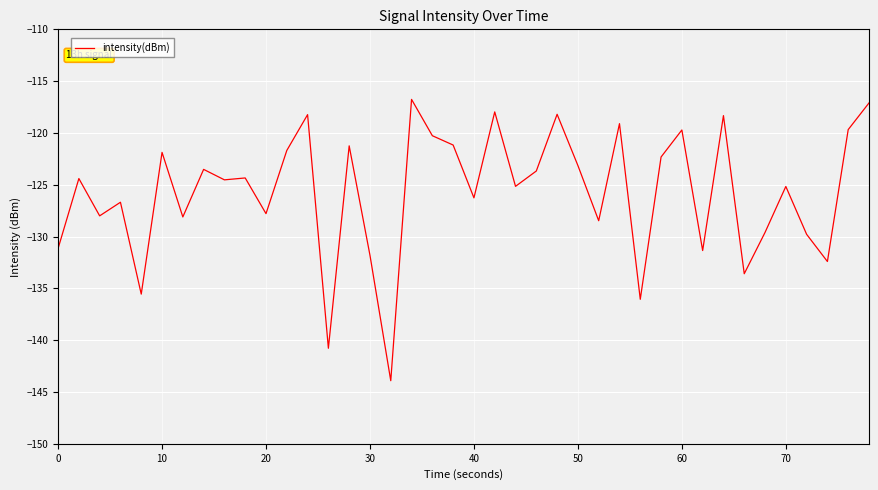

What is the minimum value shown in the chart?

-143.9